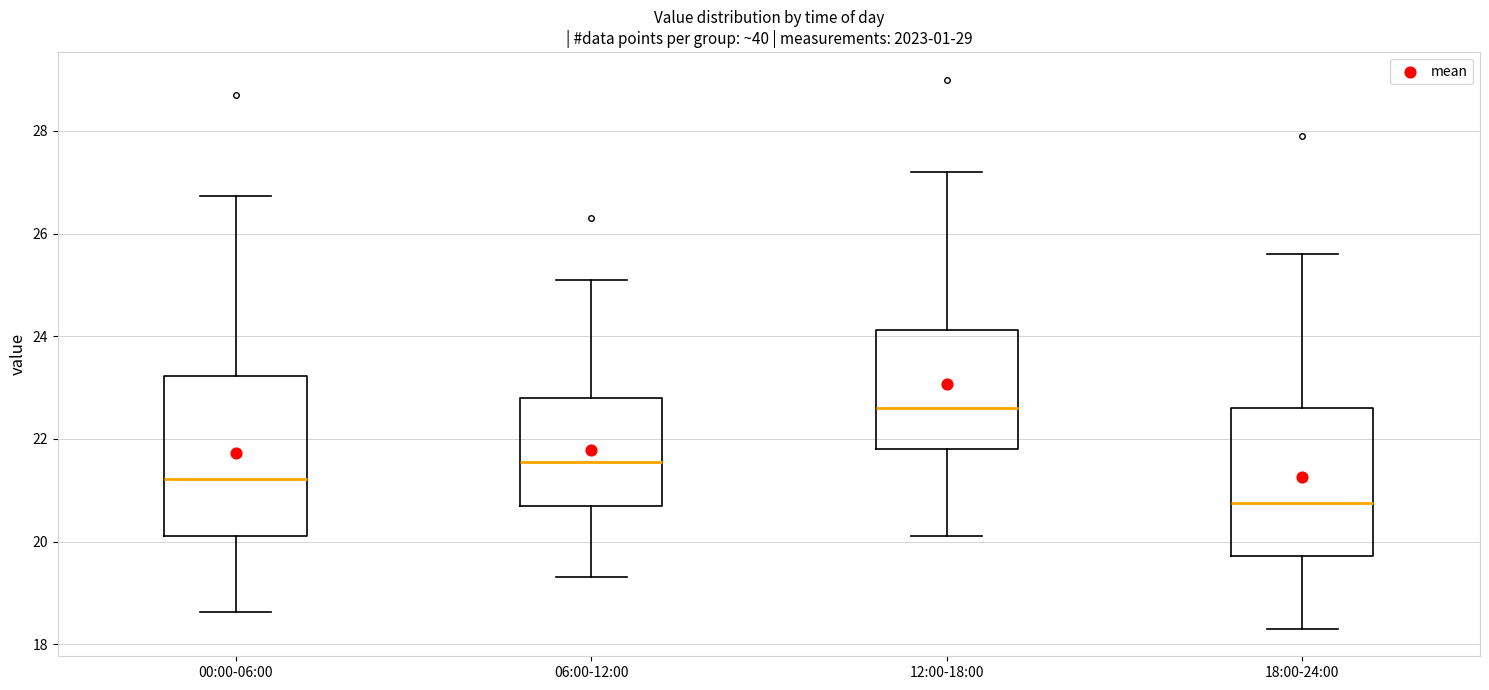

Which box is the tallest, from its lower edge to its upper edge?

00:00-06:00